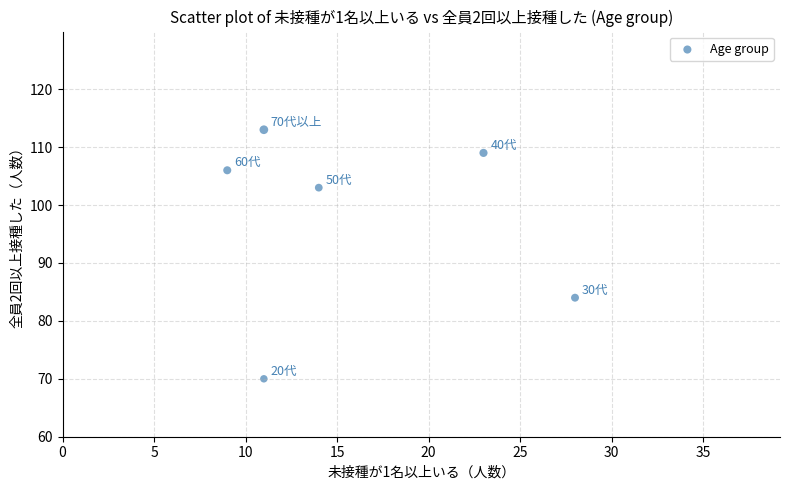

What Y value in the scatter plot is closest to 91?

84